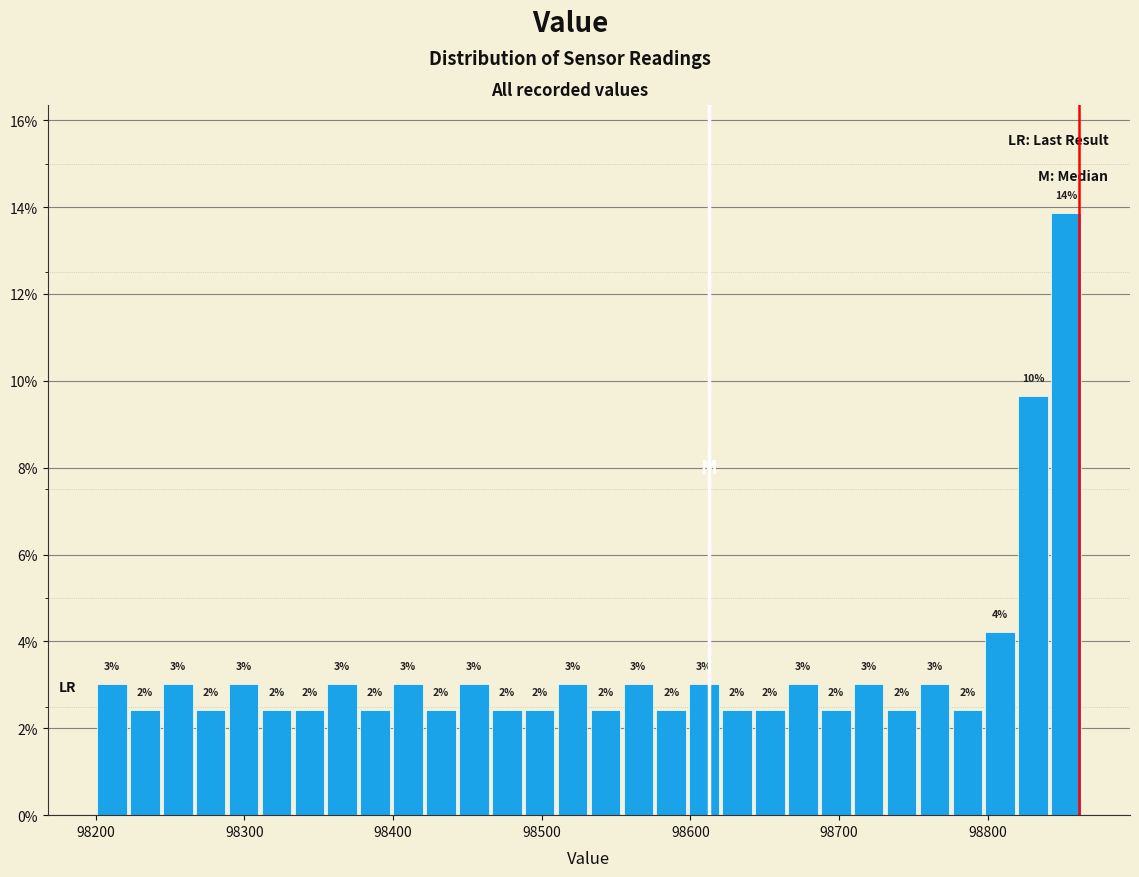

Around what value on the x-axis is the tallest bar? Give the approximate position of its centre, as read against the axis.

98850